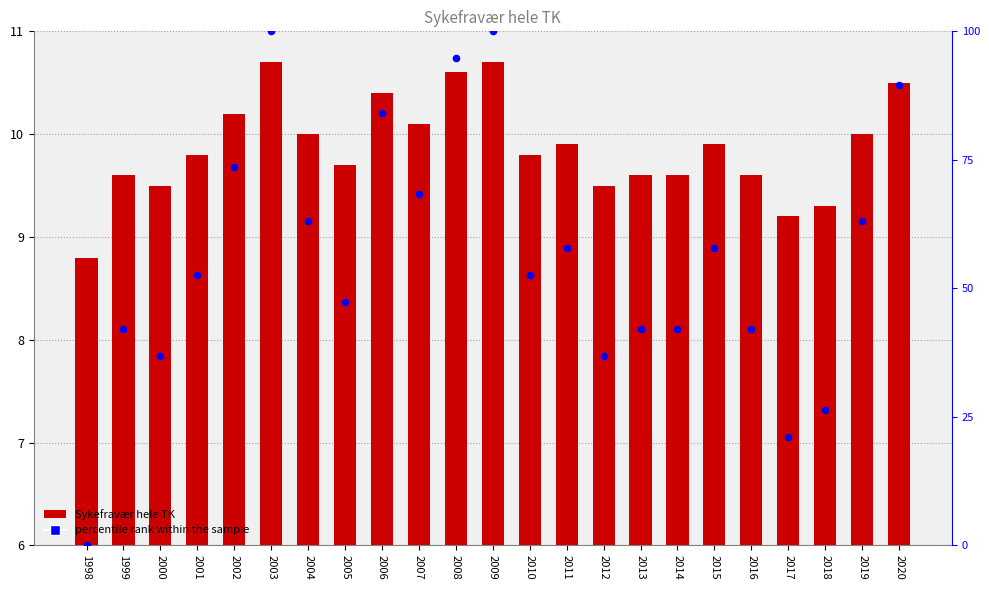

What is the total value across all series at 2010?

62.4